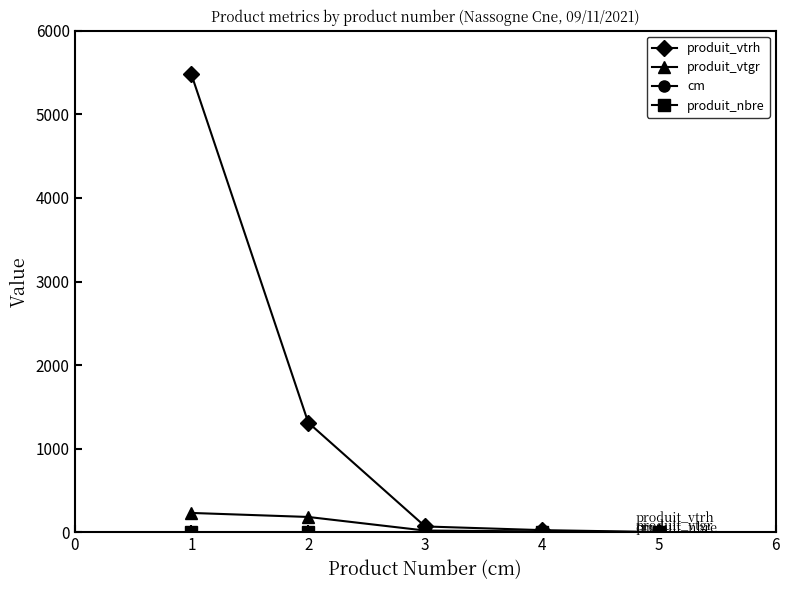

After their last crossing, which series has the higher values: produit_vtgr or produit_nbre?

produit_nbre